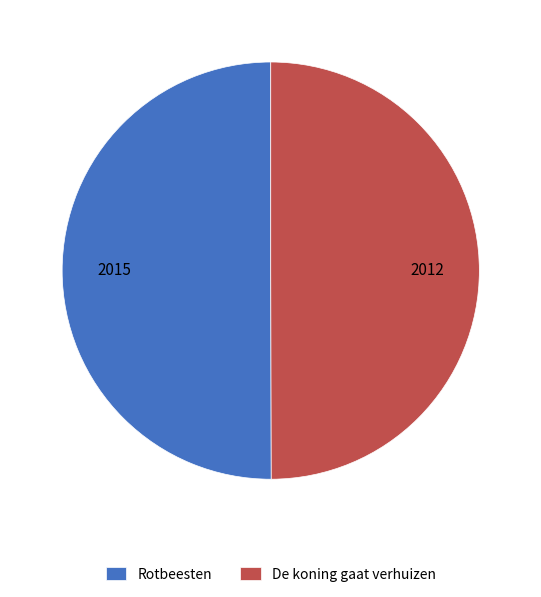

Do Rotbeesten and De koning gaat verhuizen together represent more than half of the pie?

Yes